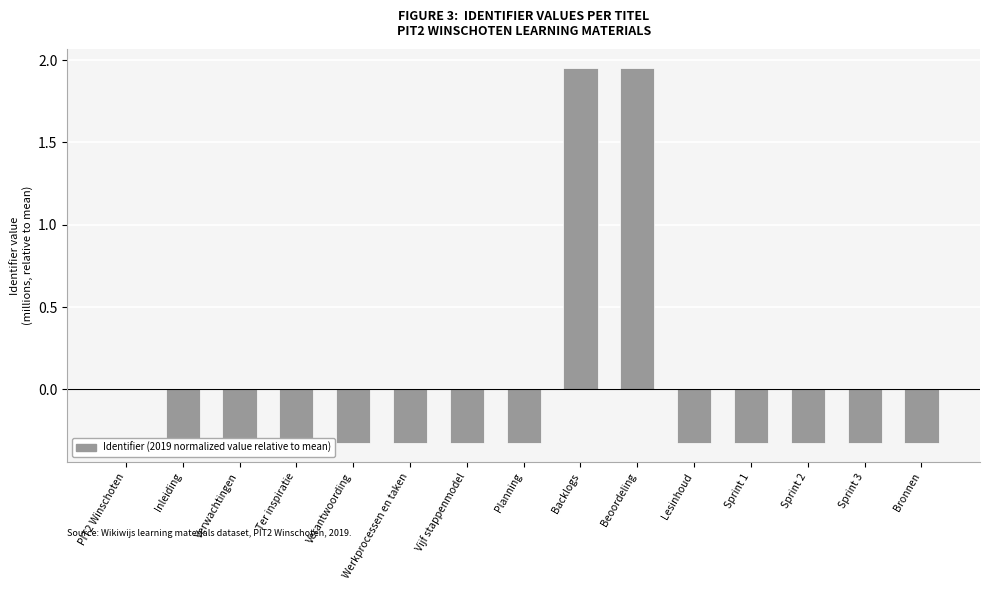

Between Ter inspiratie and PIT2 Winschoten, which is larger?

PIT2 Winschoten